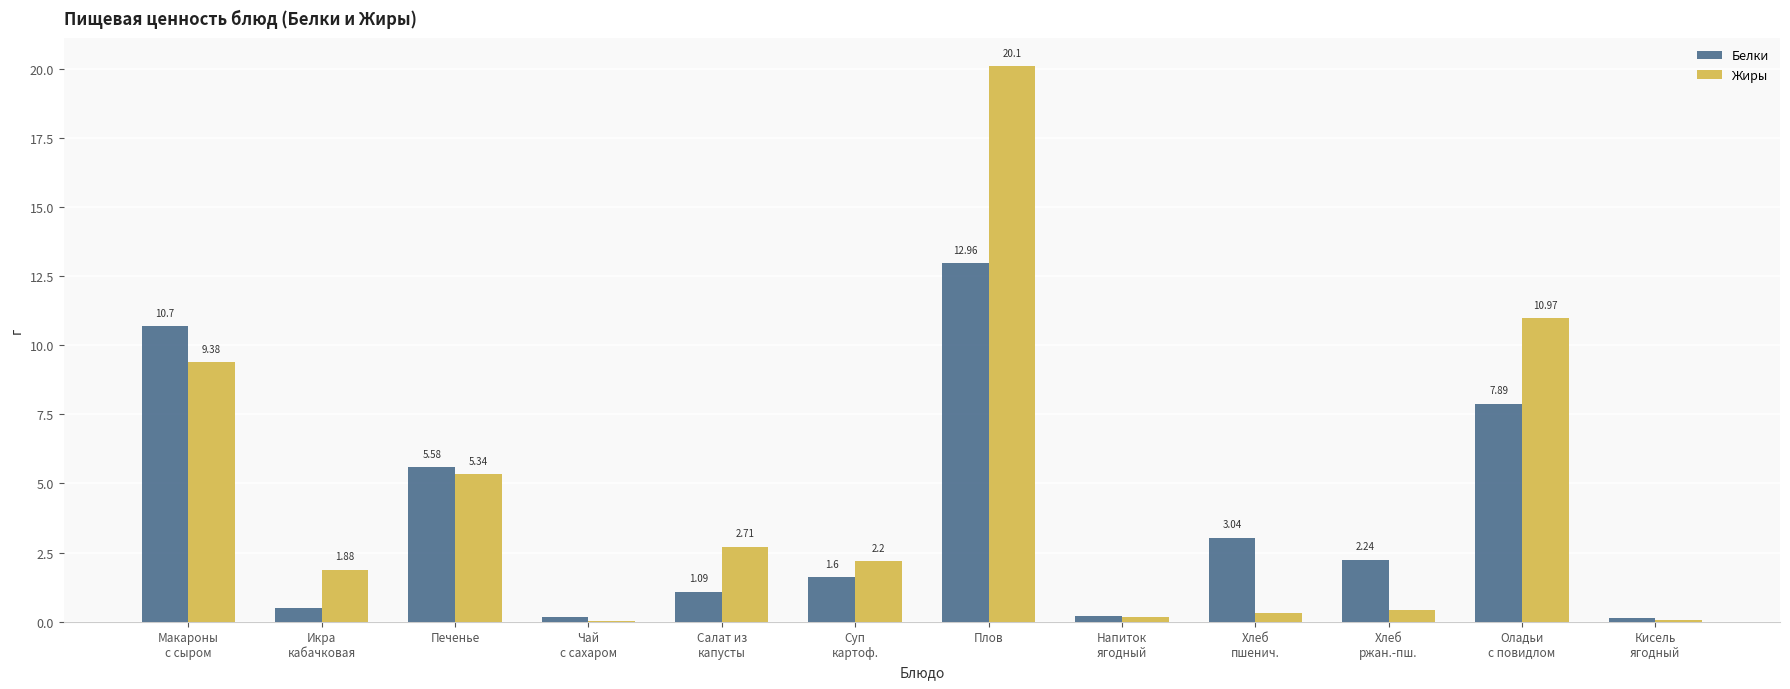

At which category is the sum across all series the highest?

Плов